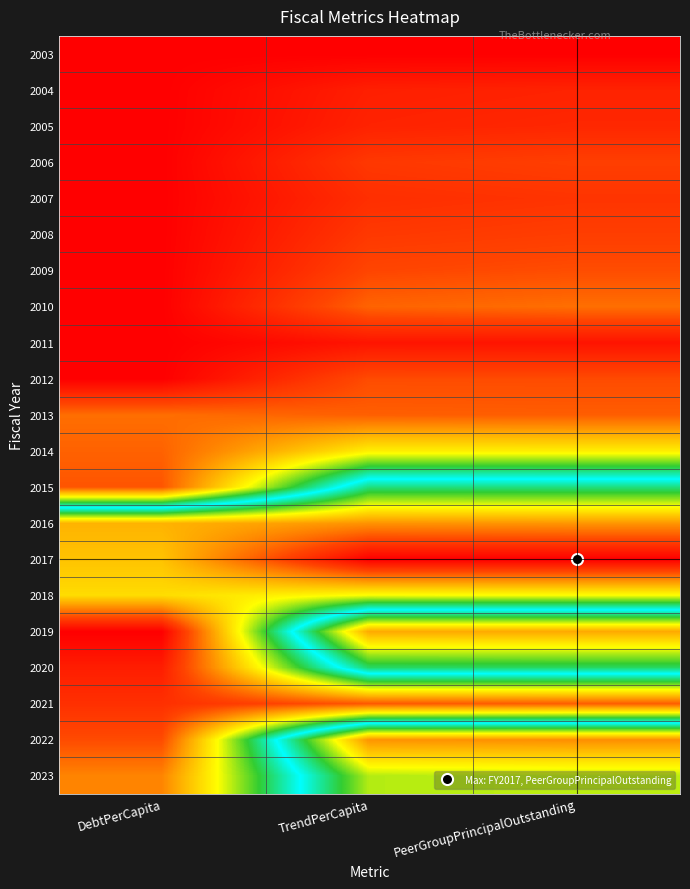

What is the difference between the highest and lowest values at TrendPerCapita?

1.0